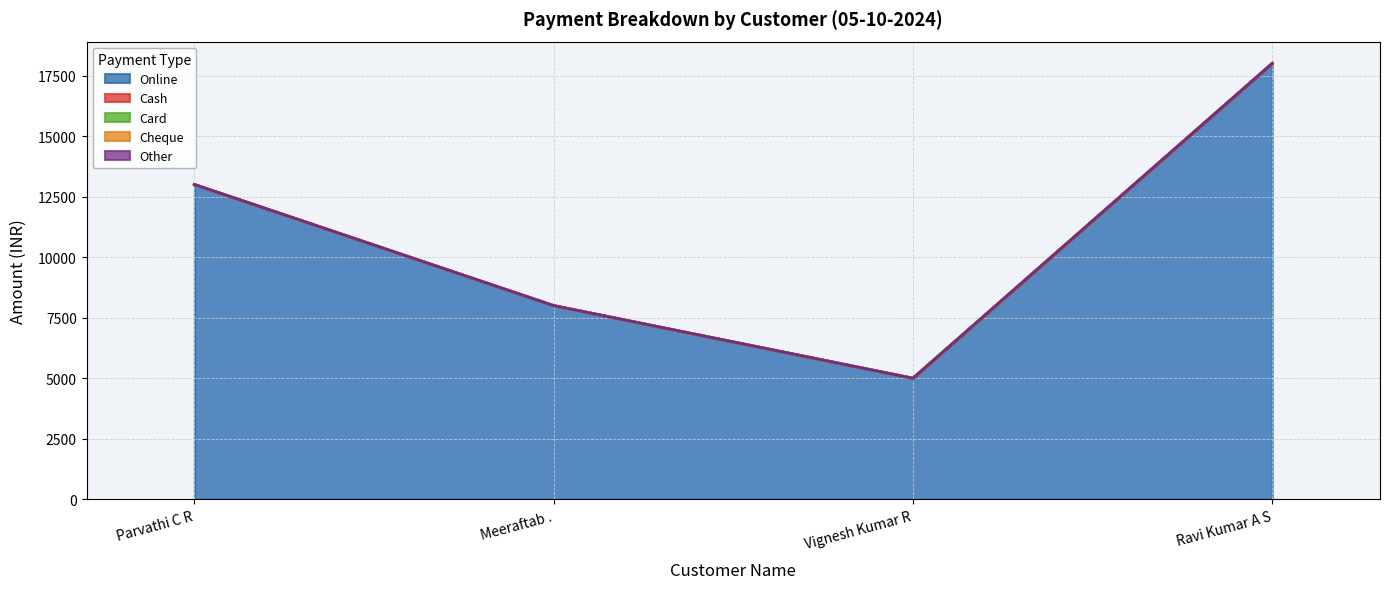

Between Parvathi C R and Ravi Kumar A S, which series saw the biggest shift?

Online